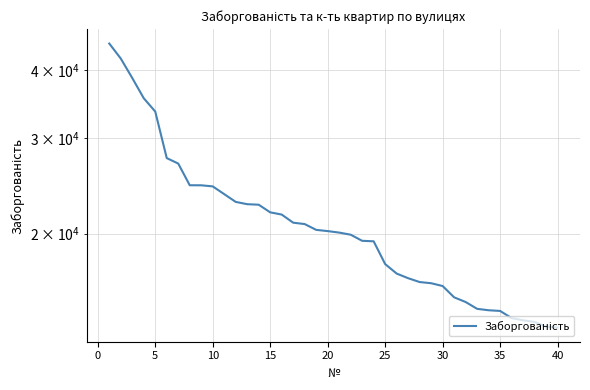

Is it true that the value at 10 is 55343?

False